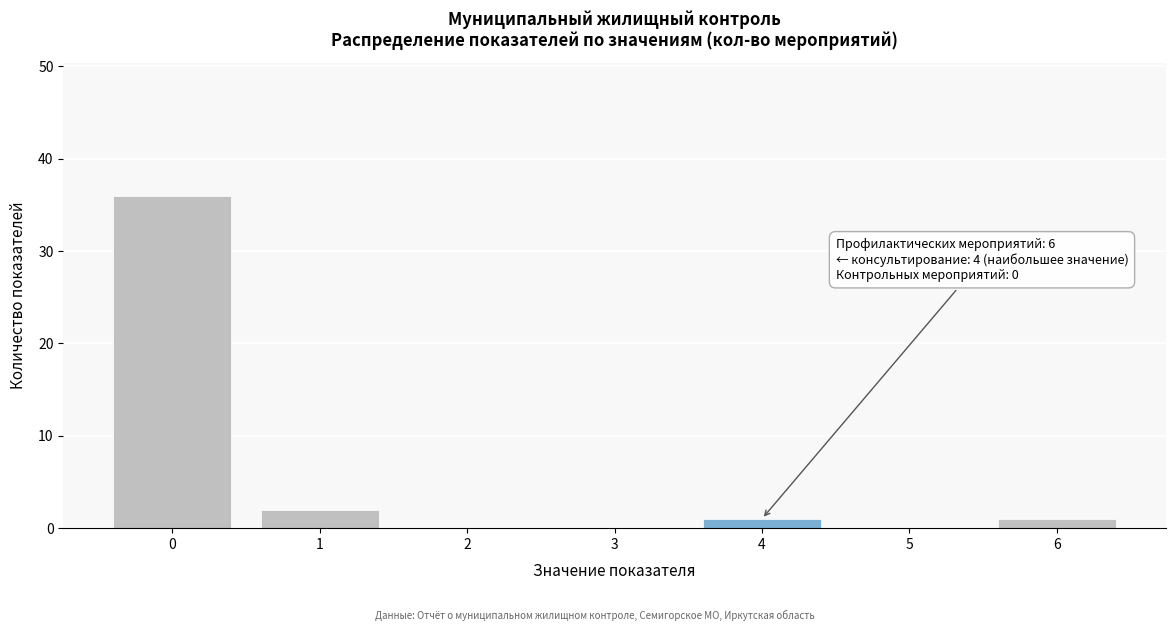

Reading left to right, what are all the values shown in this chart?

0=36	1=2	2=0	3=0	4=1	5=0	6=1